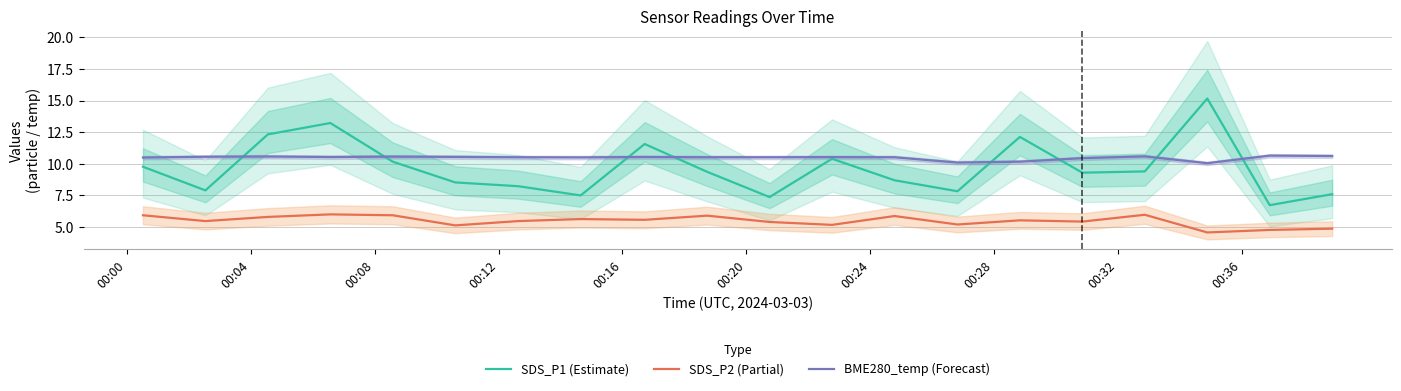

True or false: SDS_P2 (Partial) and SDS_P1 (Estimate) intersect in this chart.

False